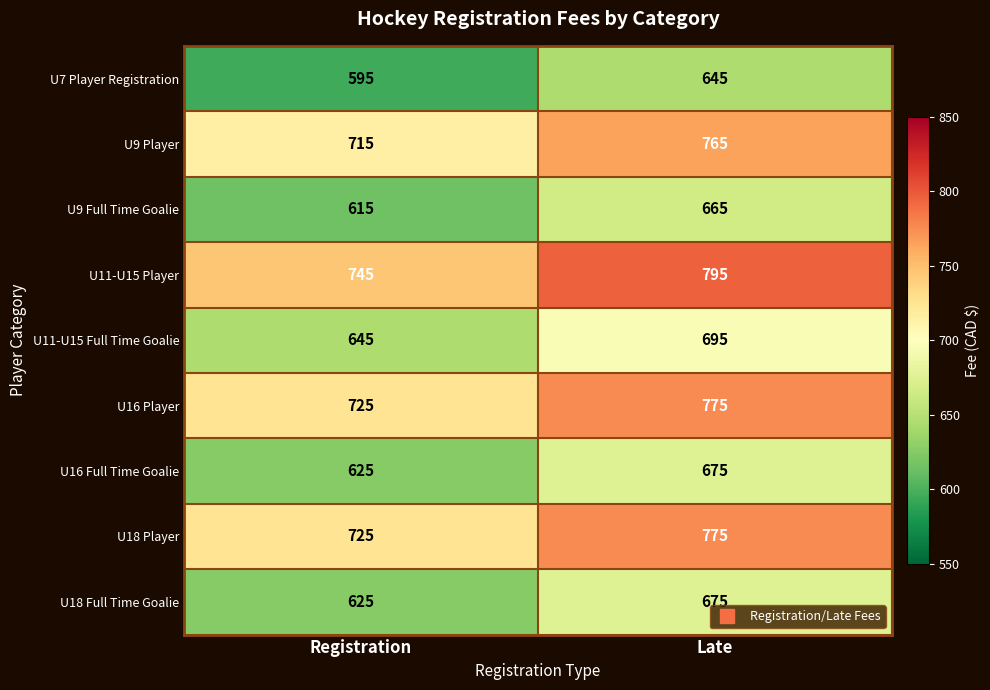

Reading right to left, what are all the values shown in this chart?

U7 Player Registration: 645	595
U9 Player: 765	715
U9 Full Time Goalie: 665	615
U11-U15 Player: 795	745
U11-U15 Full Time Goalie: 695	645
U16 Player: 775	725
U16 Full Time Goalie: 675	625
U18 Player: 775	725
U18 Full Time Goalie: 675	625